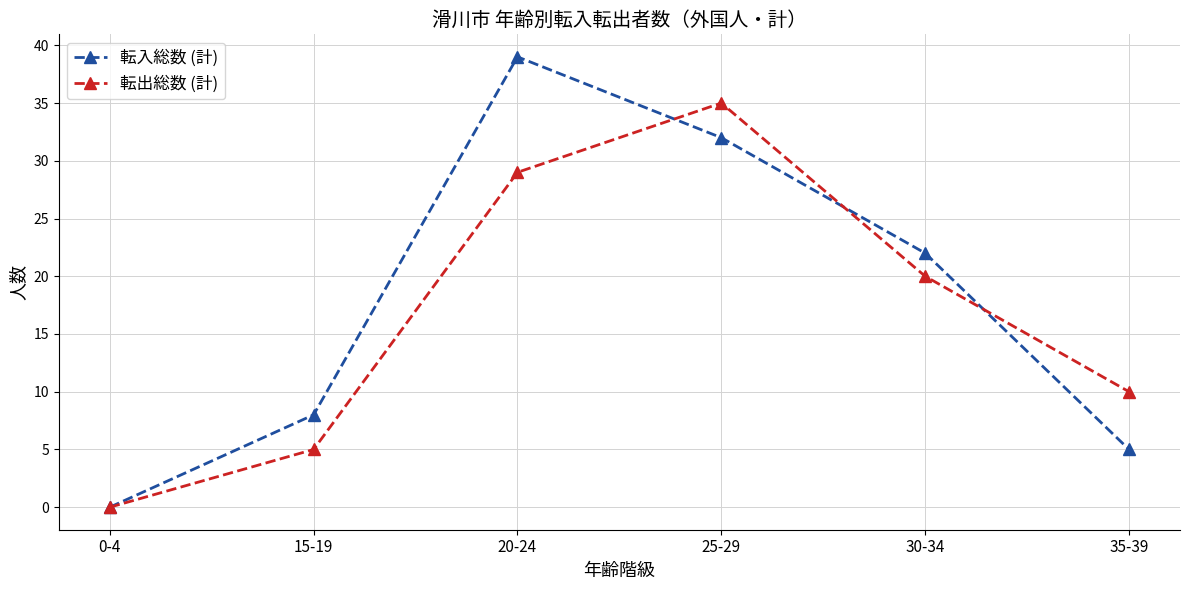

Rank the series by their maximum value, from highest to lowest.

転入総数 (計), 転出総数 (計)